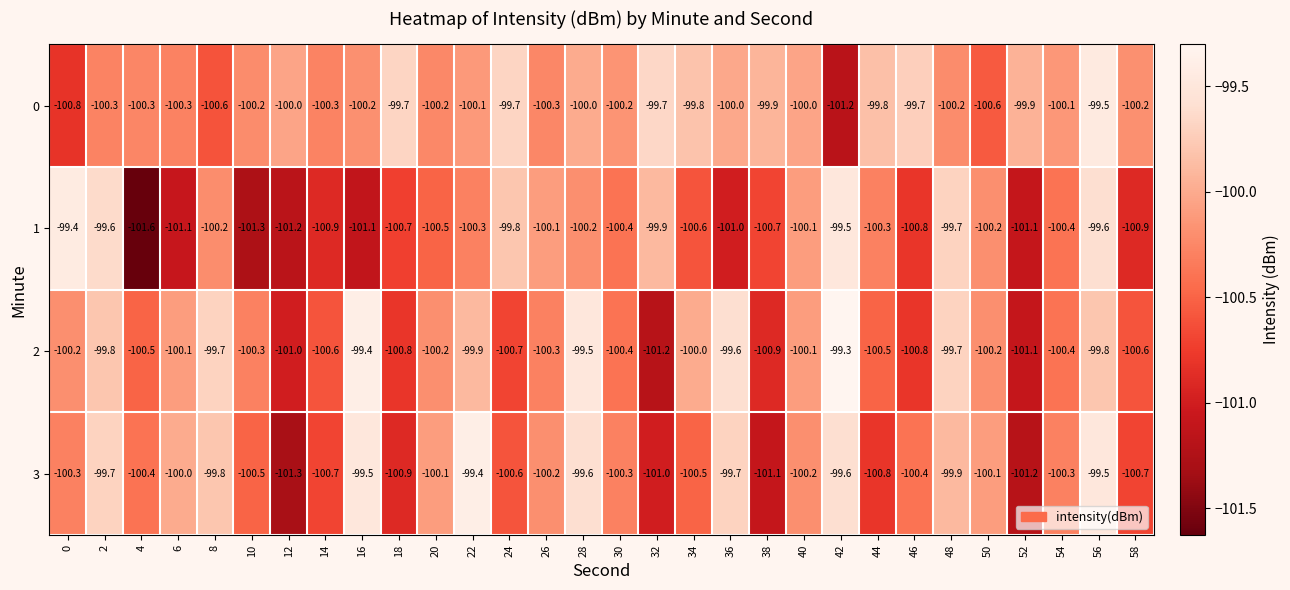

What is the approximate value of 3 at 28?

-99.6